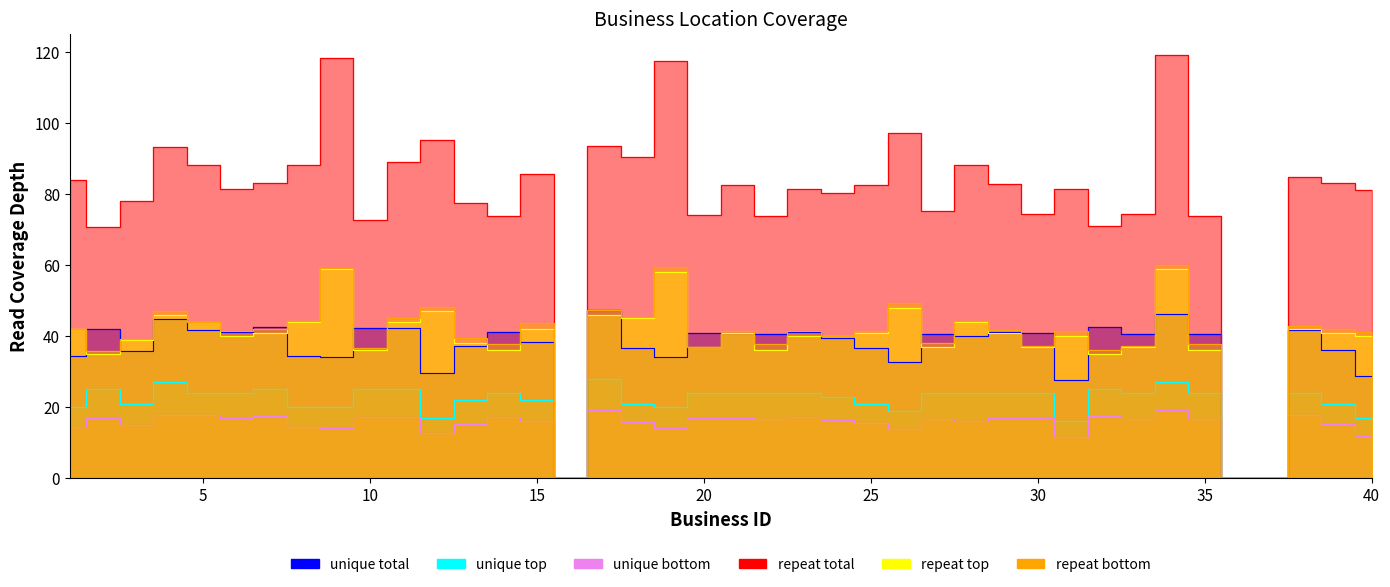

At which category does the chart reach its peak across all series?

34